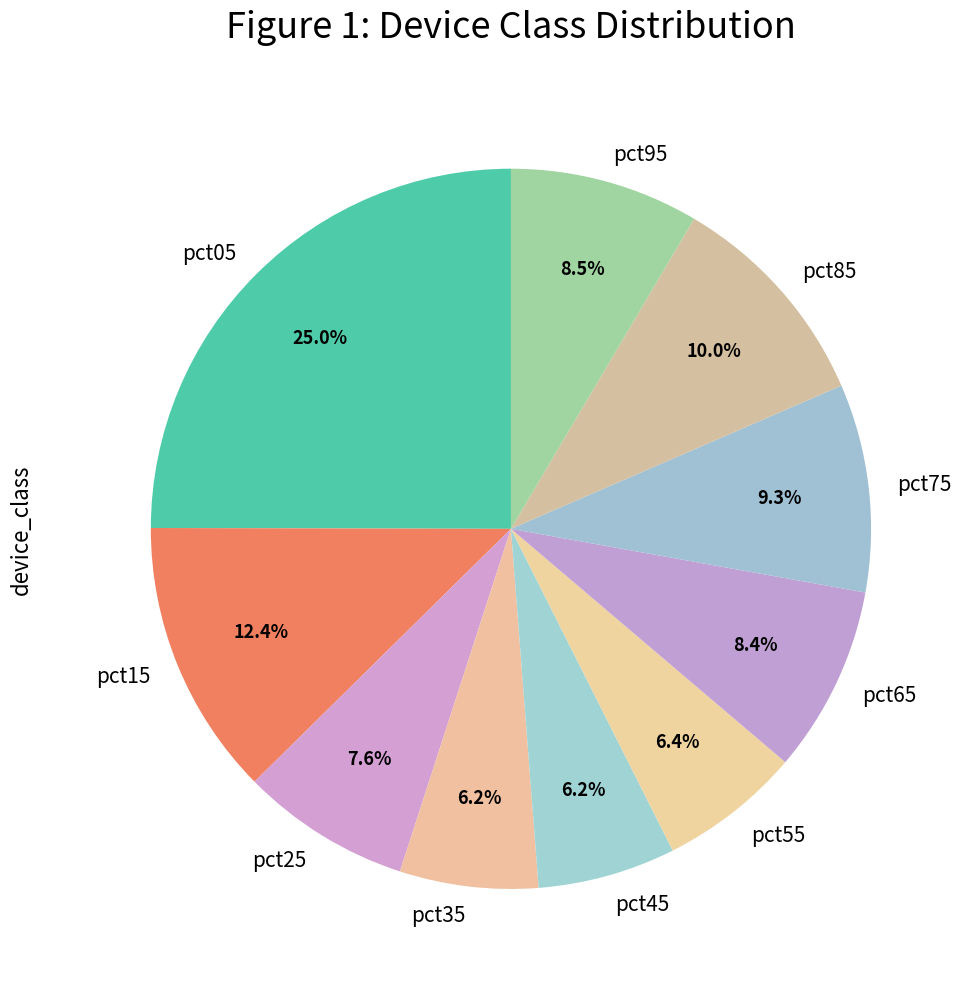

Does pct05 account for over 50% of the chart?

No